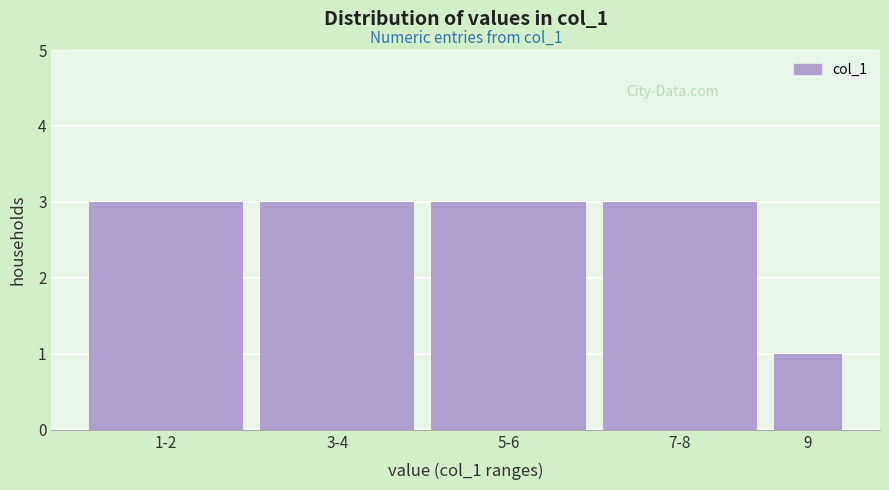

Reading left to right, list all the values displayed in this chart.

1-2=3	3-4=3	5-6=3	7-8=3	9=1